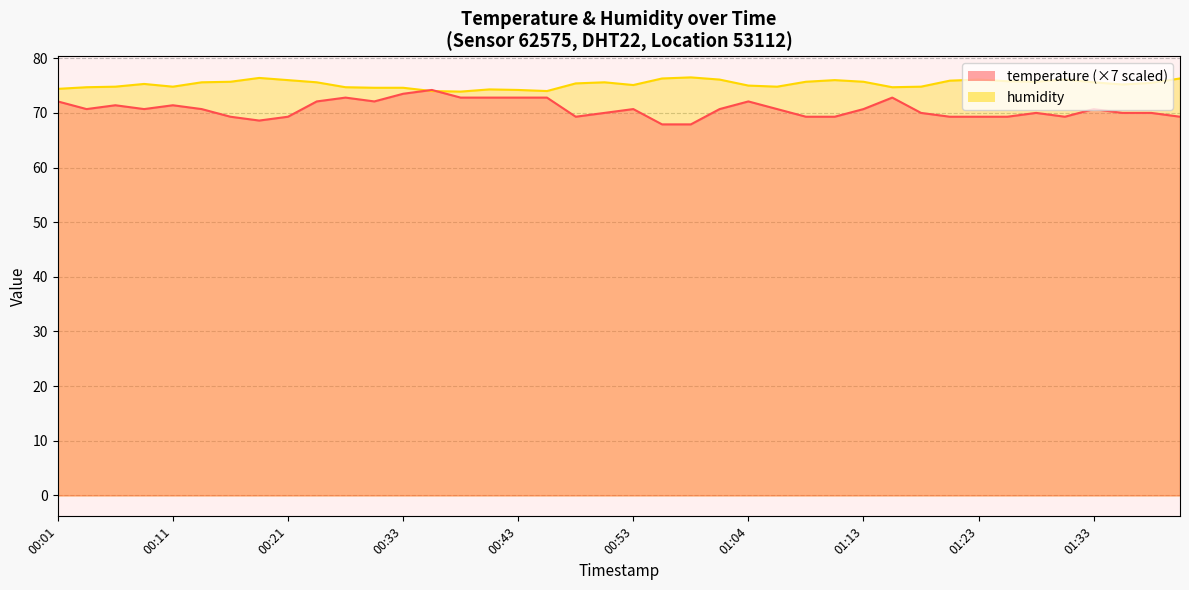

At 01:36, list the series in order from smallest to largest.

temperature, humidity